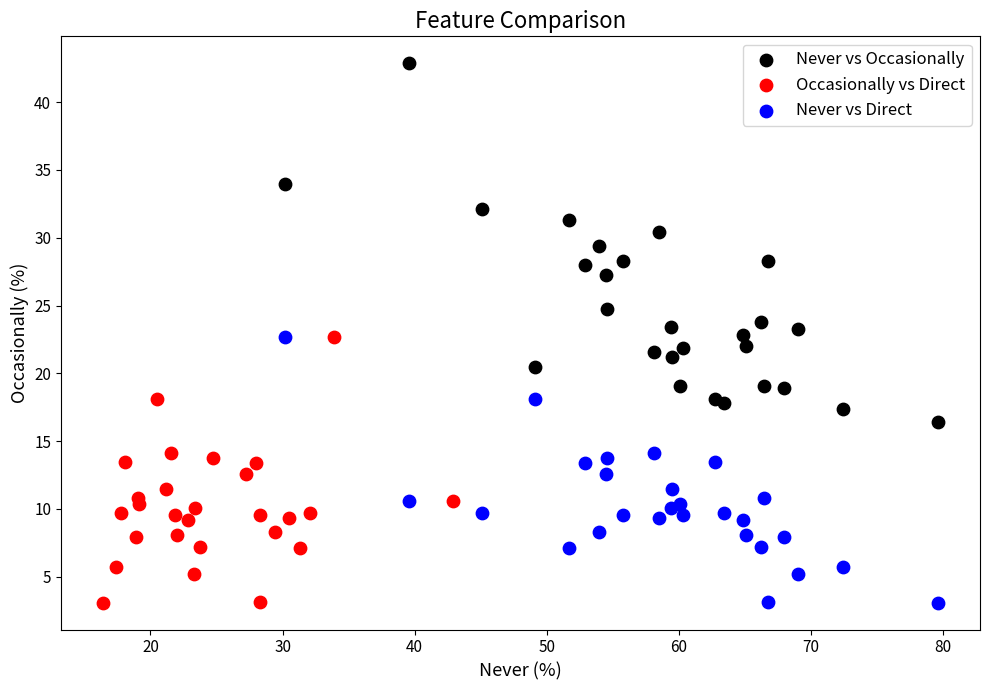

Which series reaches the maximum Y coordinate?

Never vs Occasionally